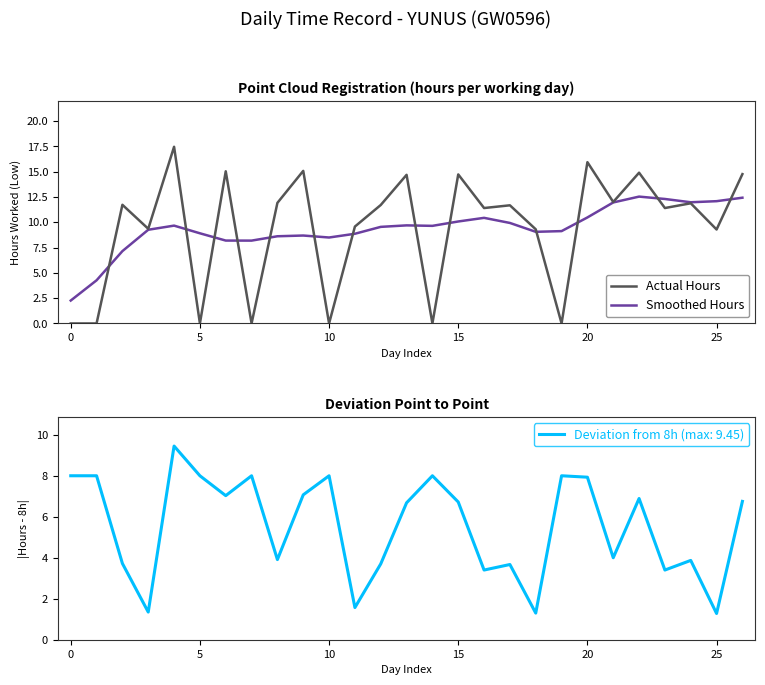

What is the difference between the maximum and minimum values in the Actual Hours series?

17.4